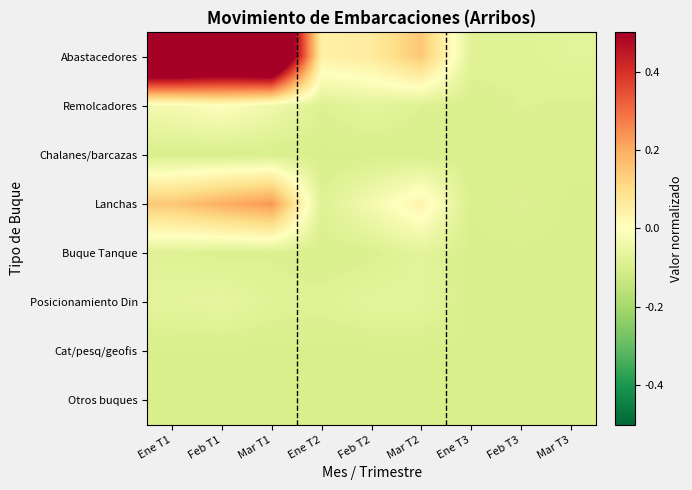

Which series has the largest total across all categories?

Abastacedores